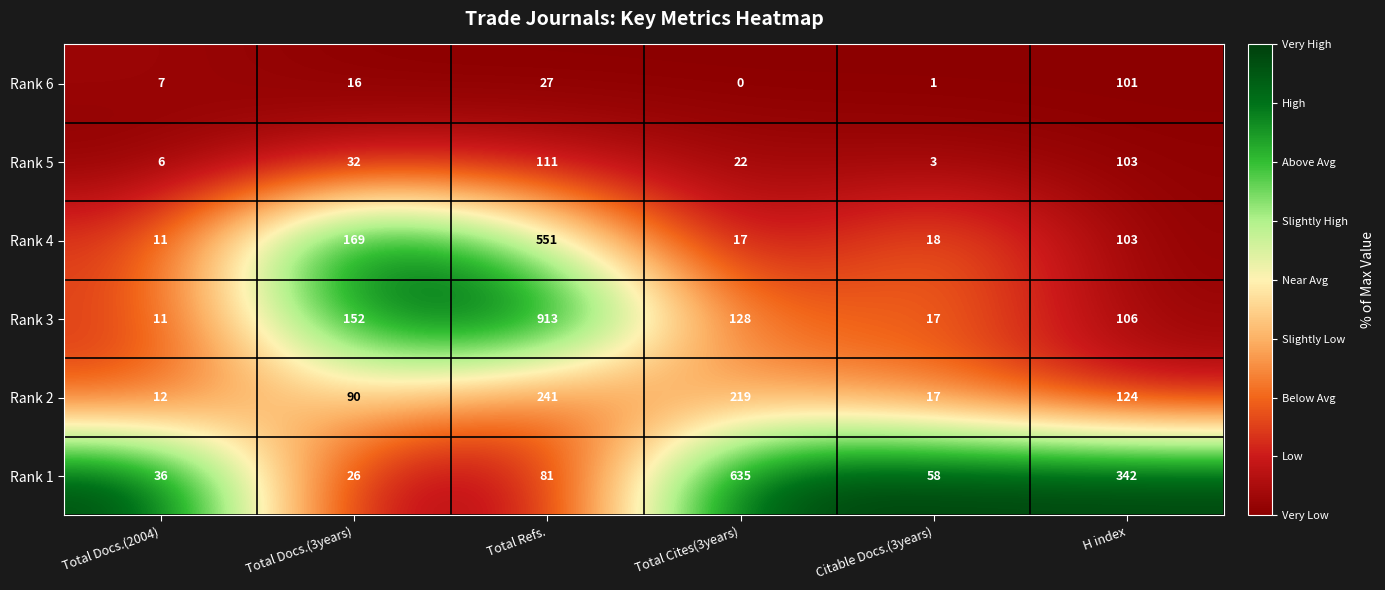

Which series changed the most between Total Docs.(2004) and Total Docs.(3years)?

Rank 4